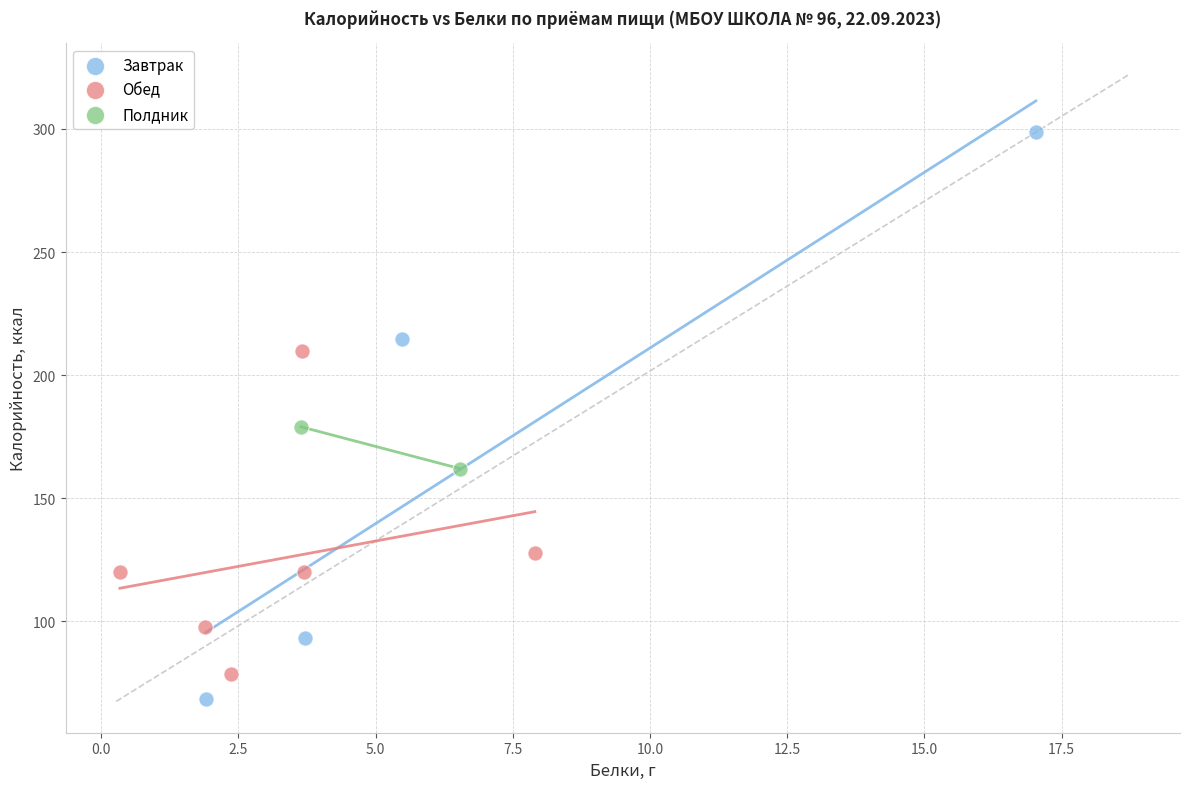

Which series contains the highest Y value?

Завтрак